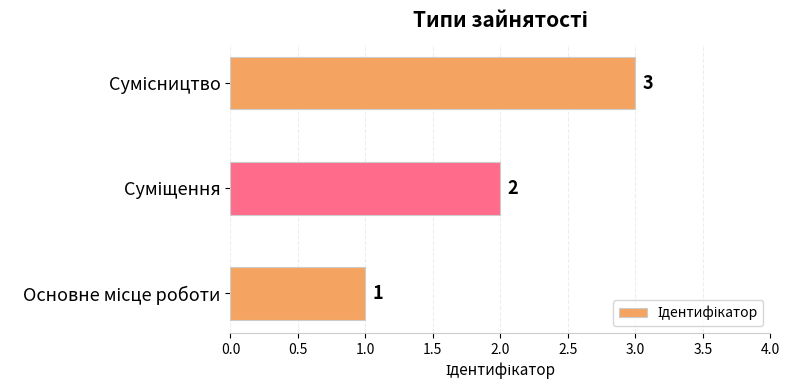

What is the smallest value displayed?

1